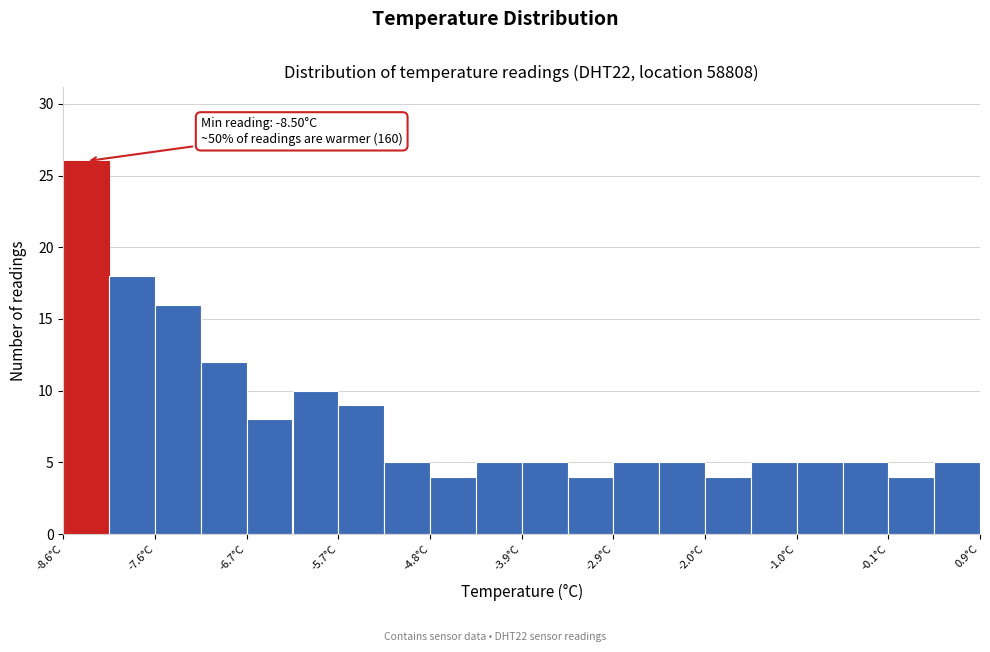

Over which range of the x-axis is the bar tallest?

-8.55 to -8.08